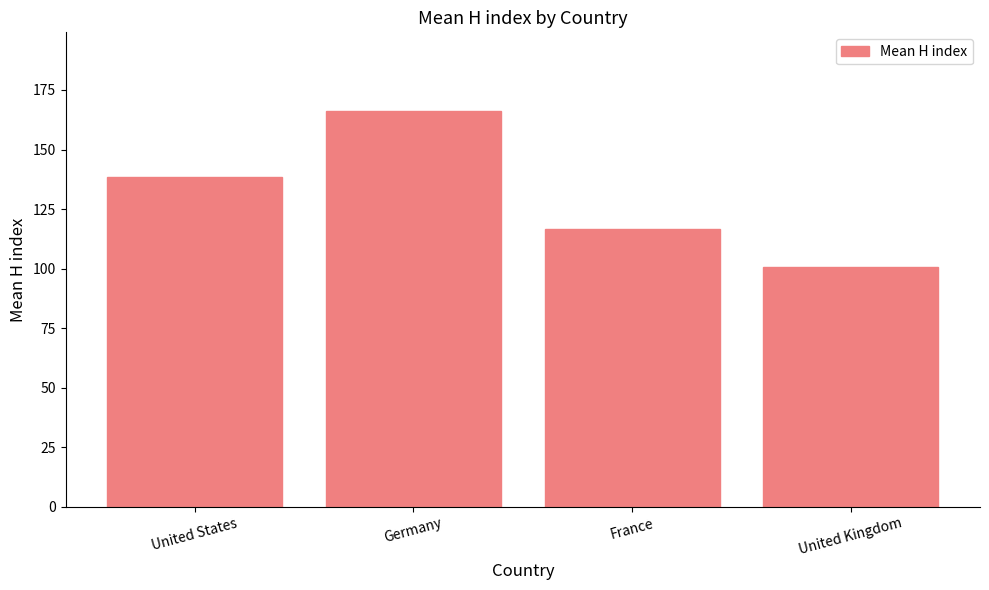

True or false: the data shows 153.3 at France.

False